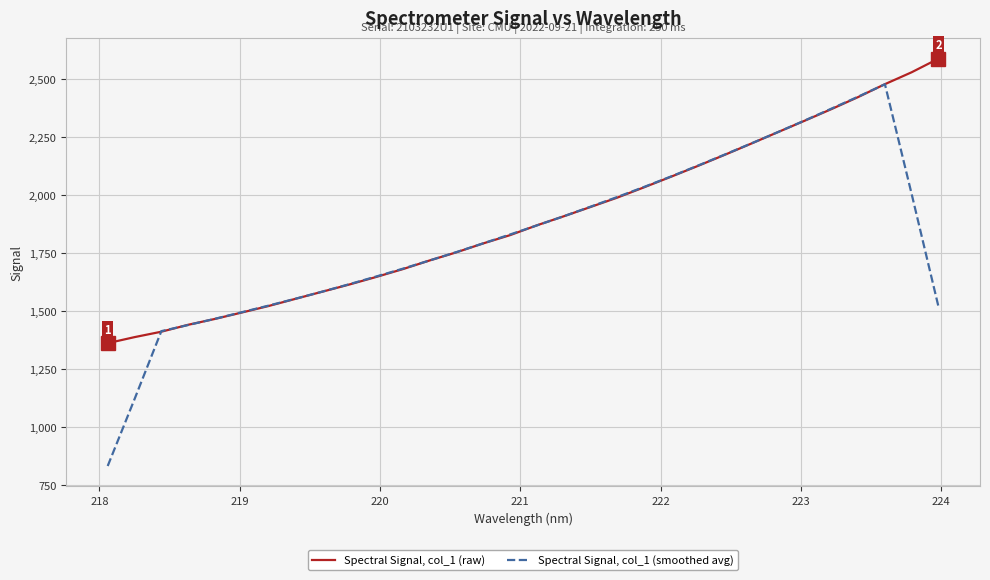

Rank the series by their maximum value, from highest to lowest.

Spectral Signal, col_1 (raw), Spectral Signal, col_1 (smoothed avg)